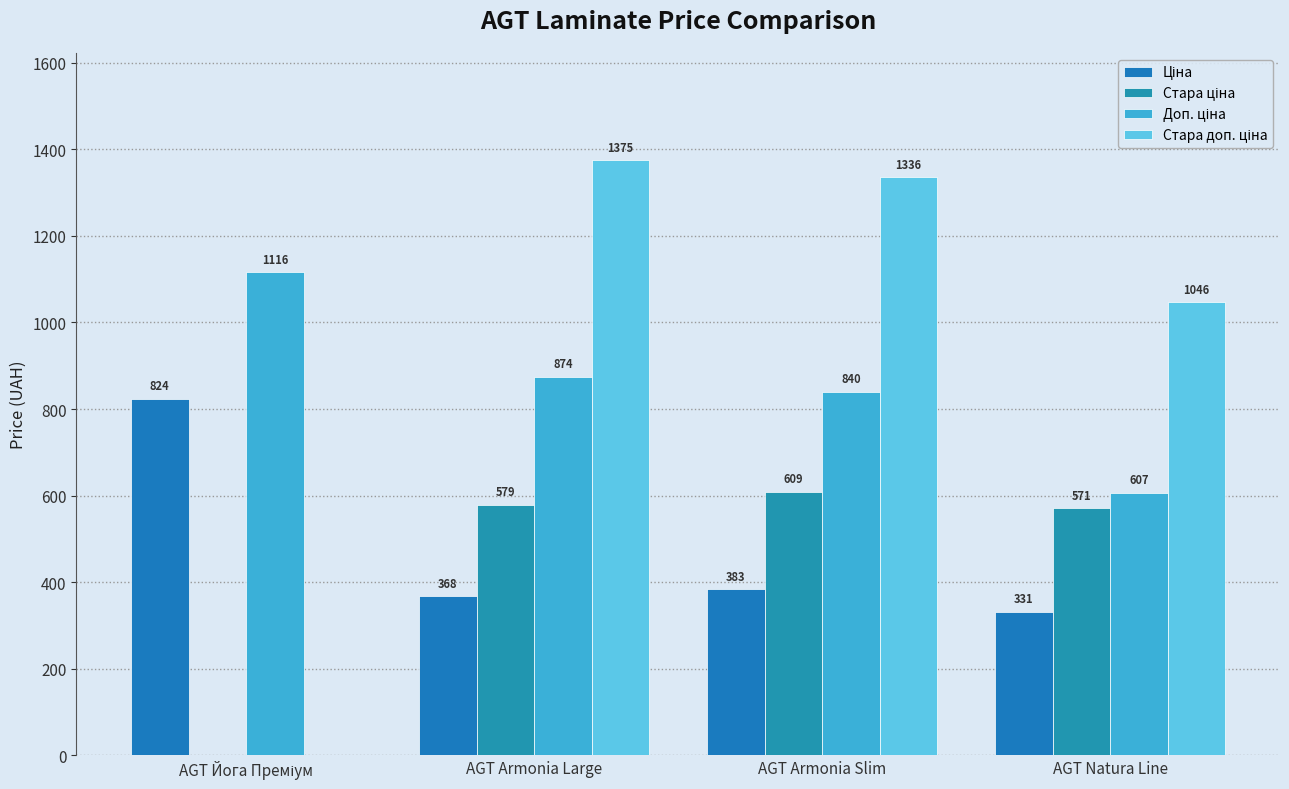

What is the difference between the maximum and minimum values in the Доп. ціна series?

509.5